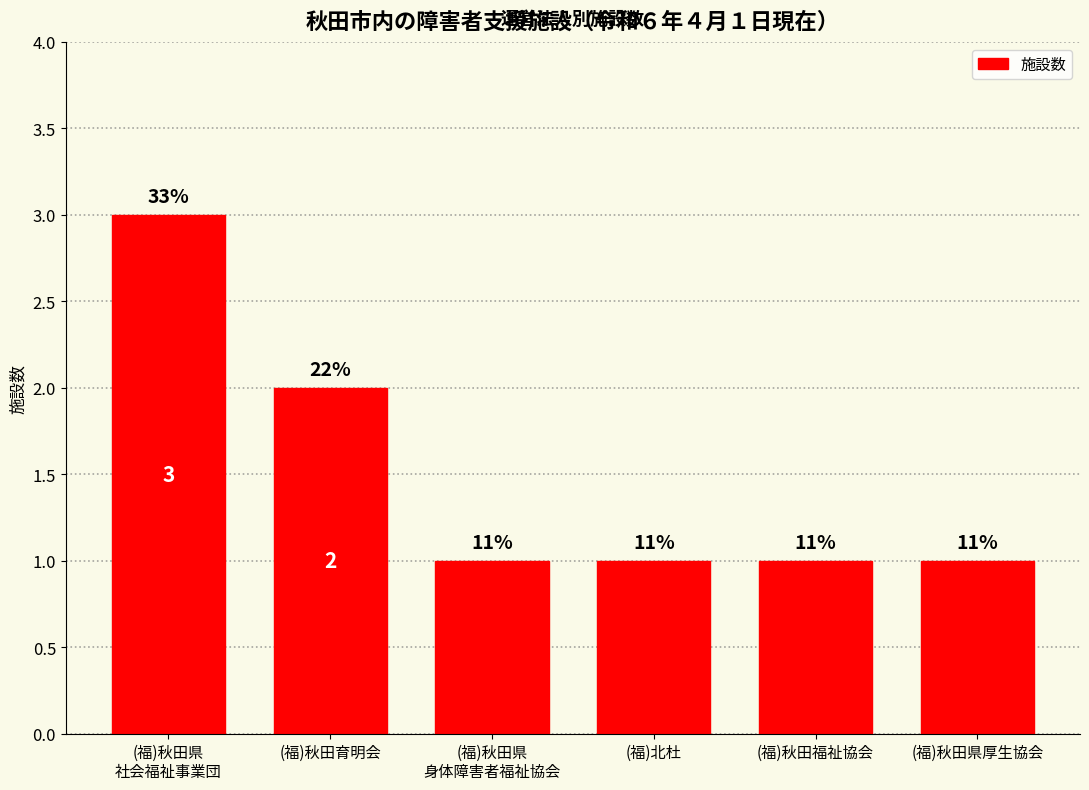

Count the values in the range 1 to 2.

5